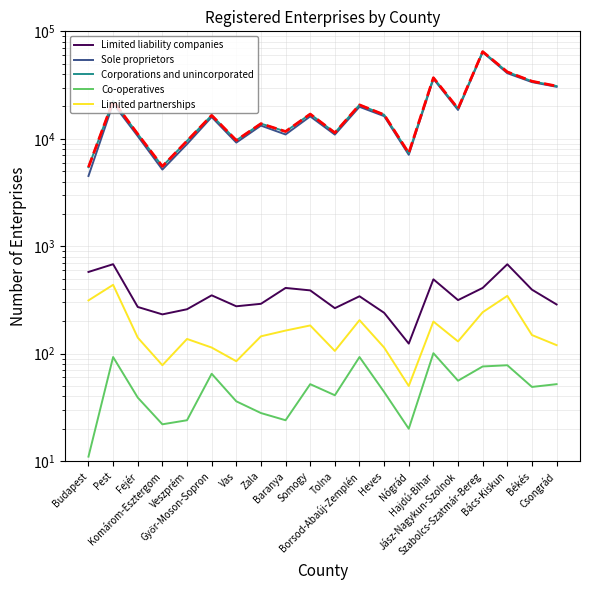

Which series has the largest range (max minus min)?

Sole proprietors